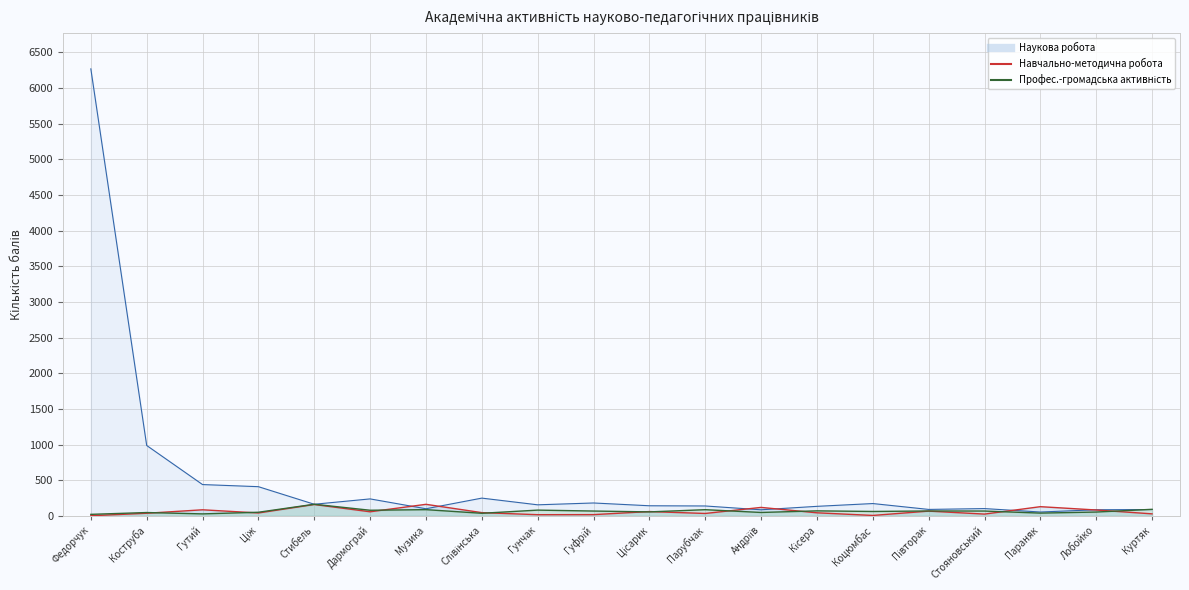

Is it true that Наукова робота equals 47.2 at Коцюмбас?

False